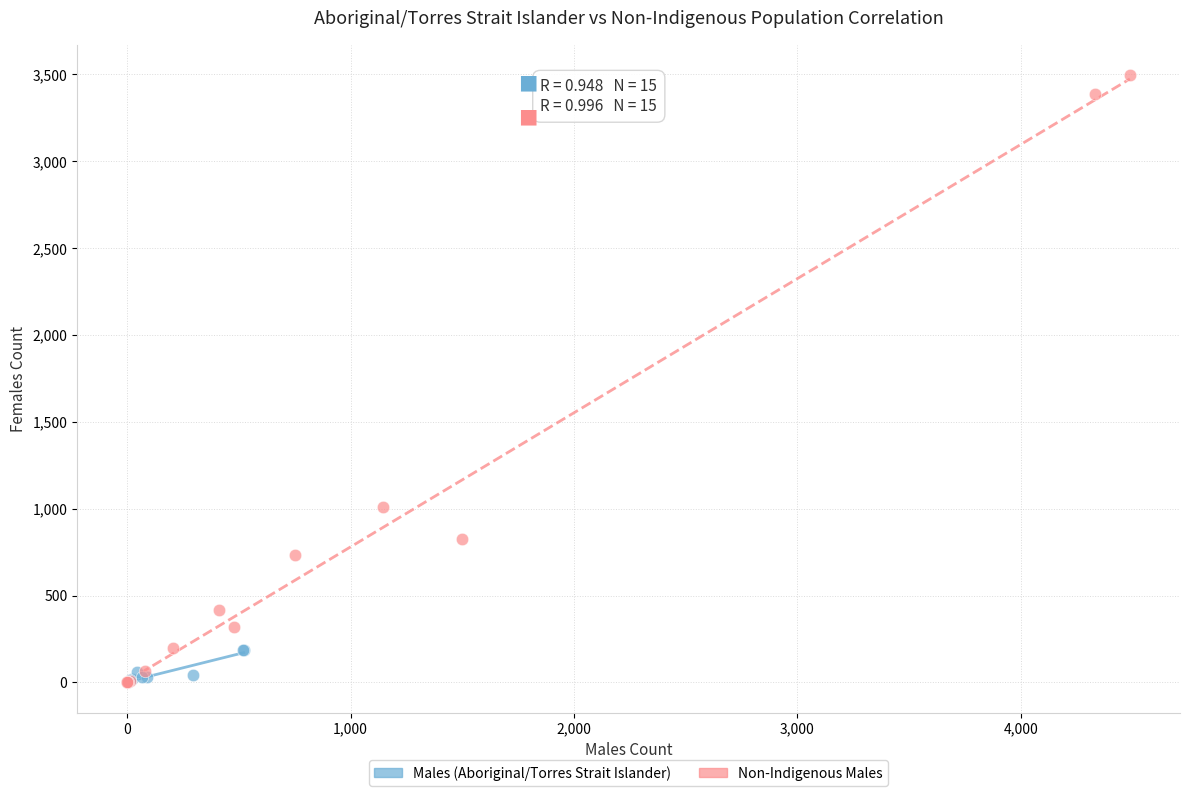

Which series has the largest Y range (max minus min)?

Non-Indigenous Males